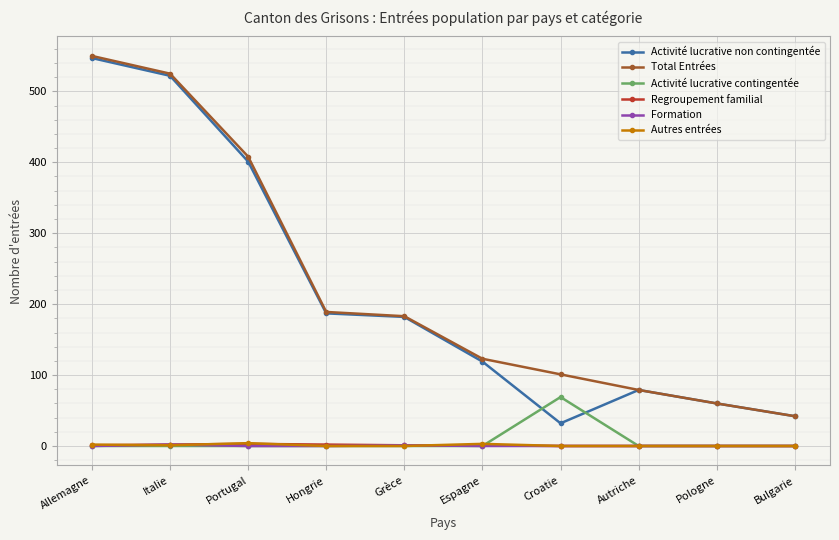

The Regroupement familial series shows 2 at Hongrie. True or false?

True